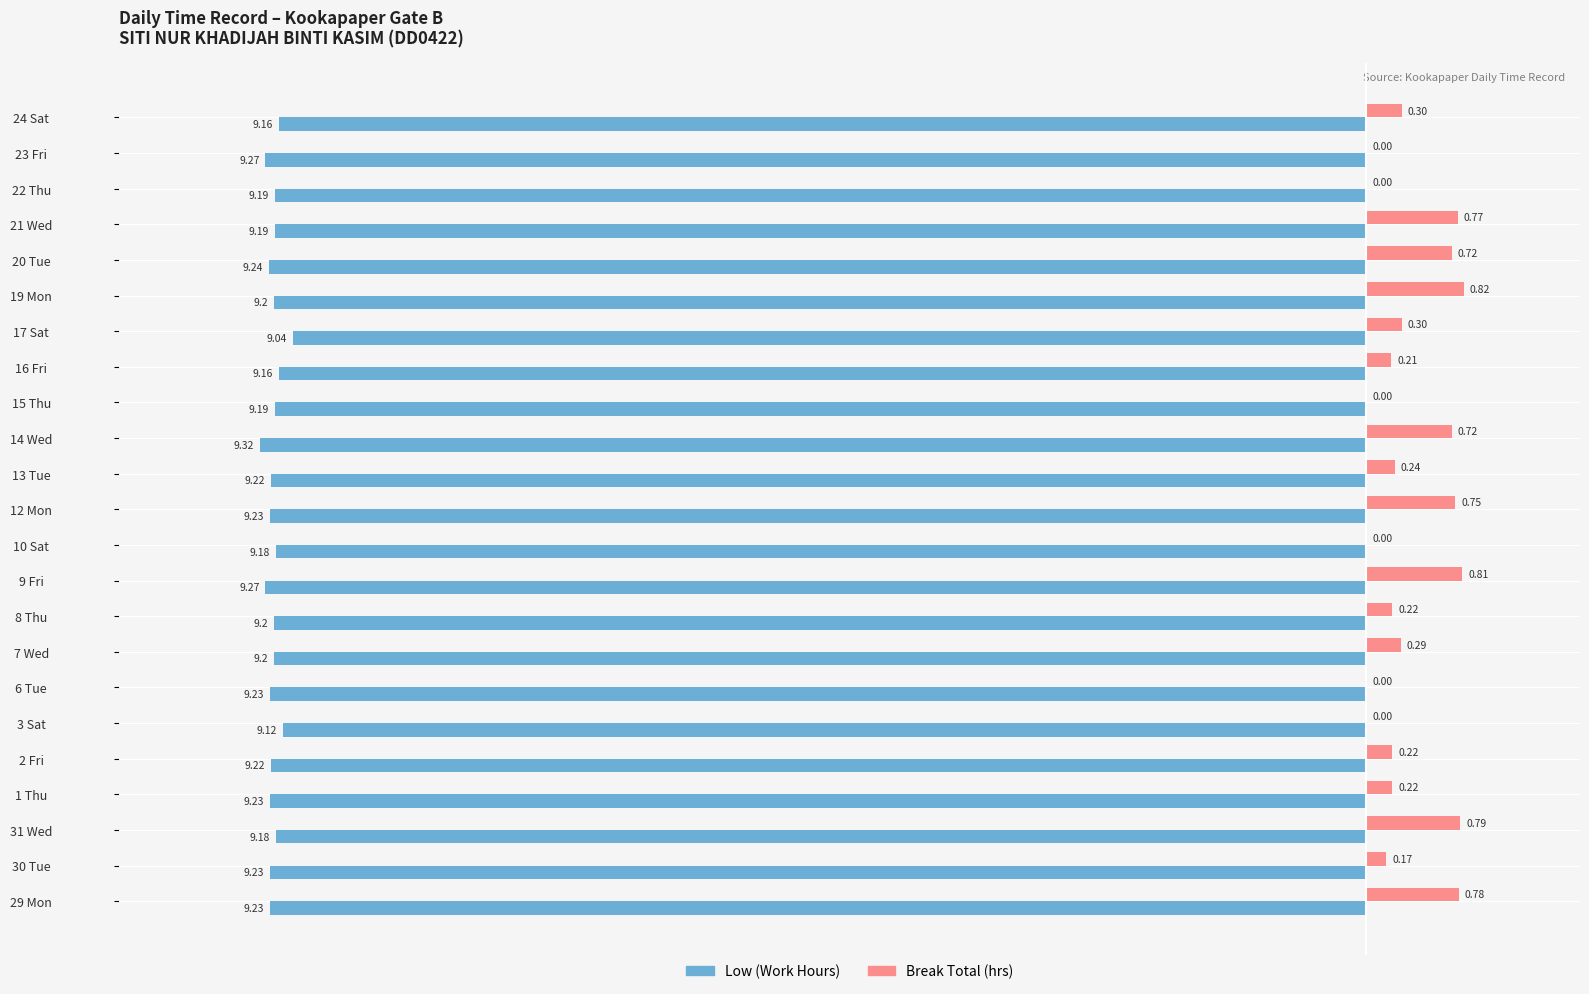

What is the sum of all Low (Work Hours) values?

-211.7